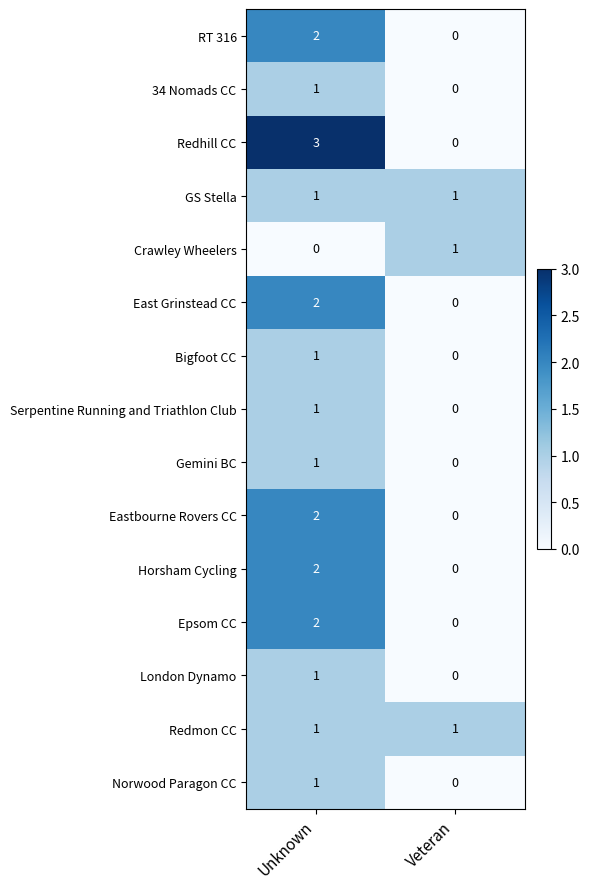

At how many categories does at least one series exceed 0?

2